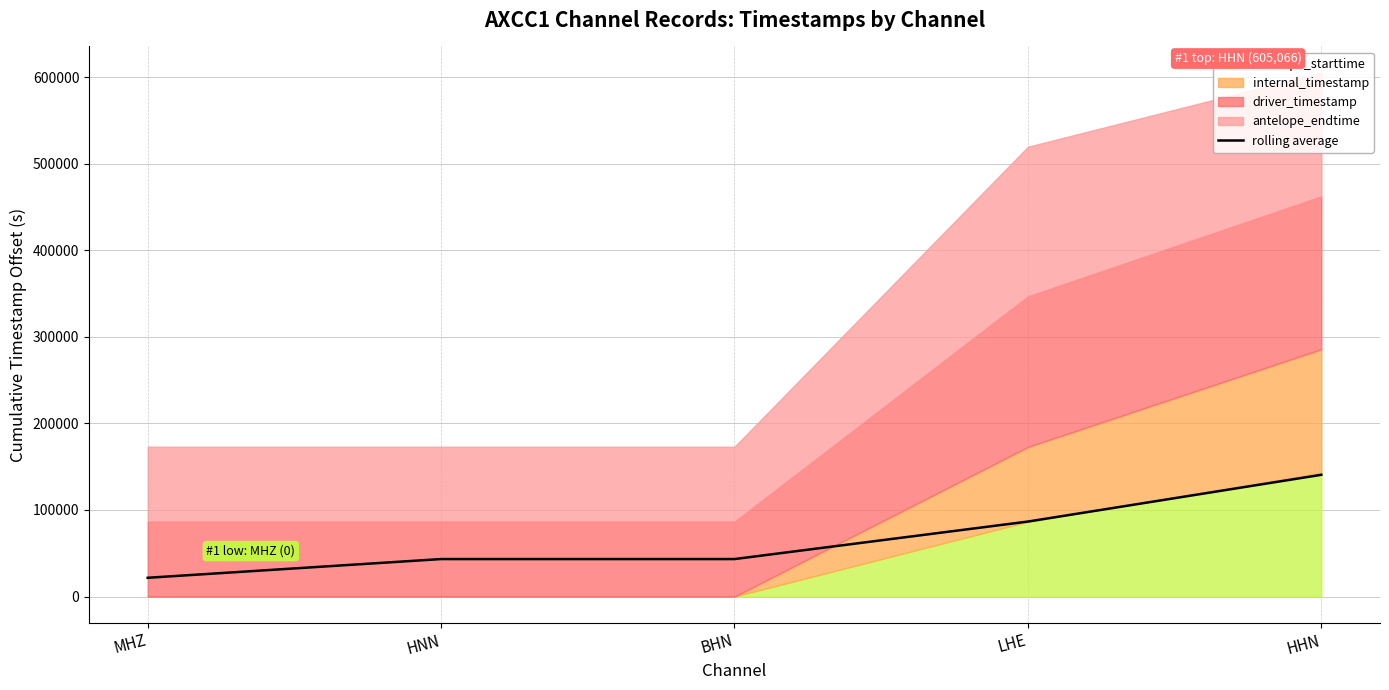

Which category has the lowest value in the rolling average series?

MHZ